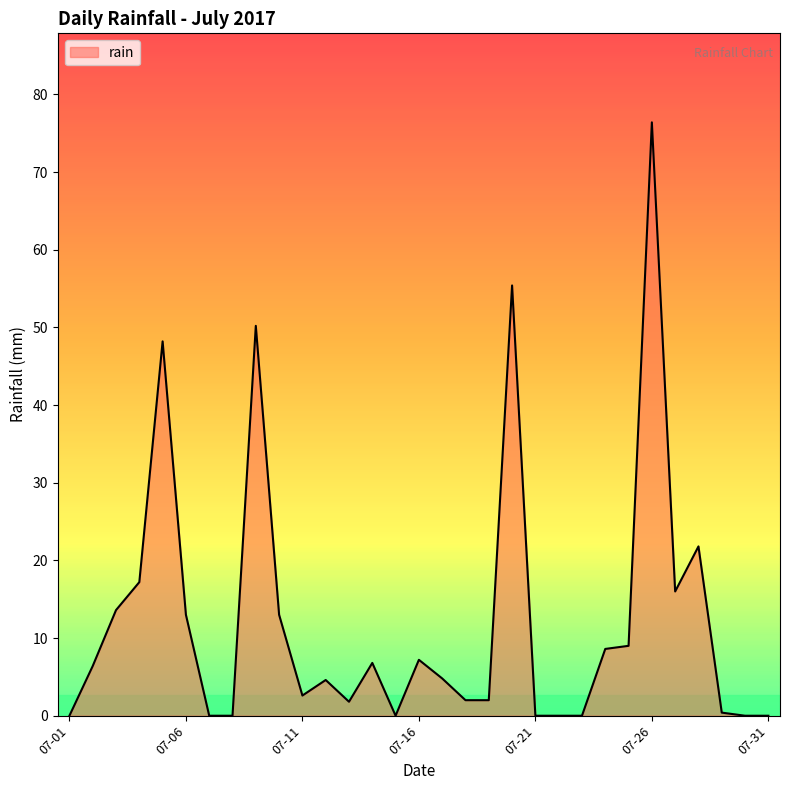

What is the maximum value shown in the chart?

76.4